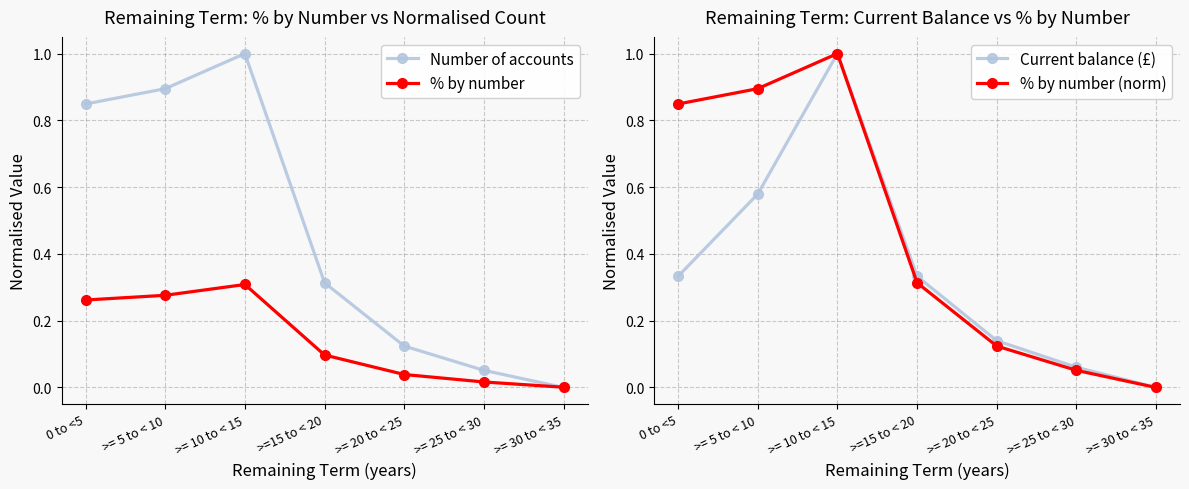

Reading left to right, list all the values displayed in this chart.

Number of accounts: 0.8	0.9	1.0	0.3	0.1	0.1	0.0
% by number: 0.3	0.3	0.3	0.1	0.0	0.0	0.0
Current balance (£): 0.3	0.6	1.0	0.3	0.1	0.1	0.0
% by number (norm): 0.8	0.9	1.0	0.3	0.1	0.1	0.0